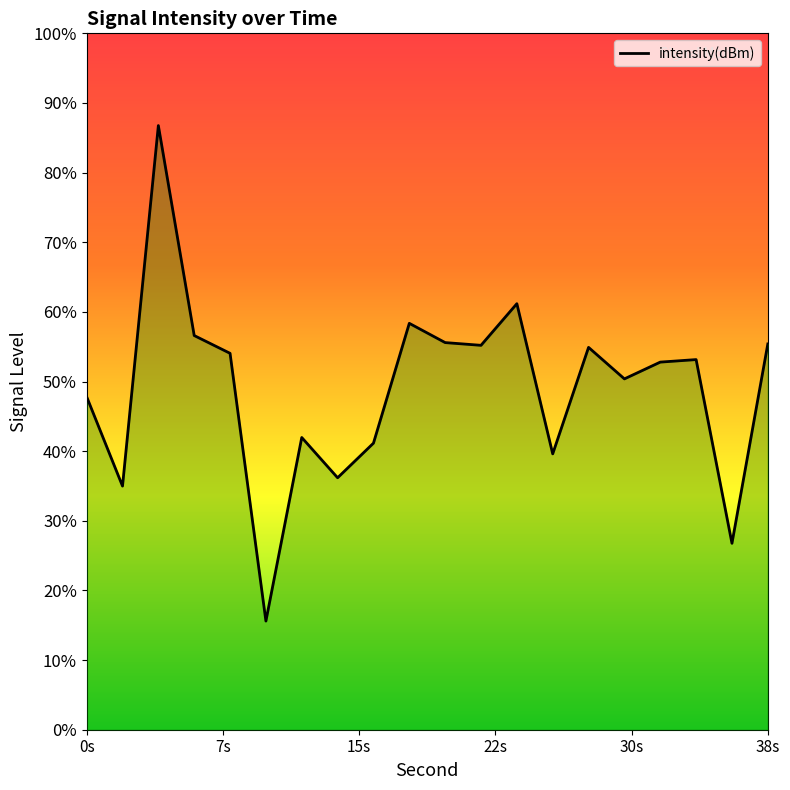

What is the sum of the values at 30 and 26?

-266.0